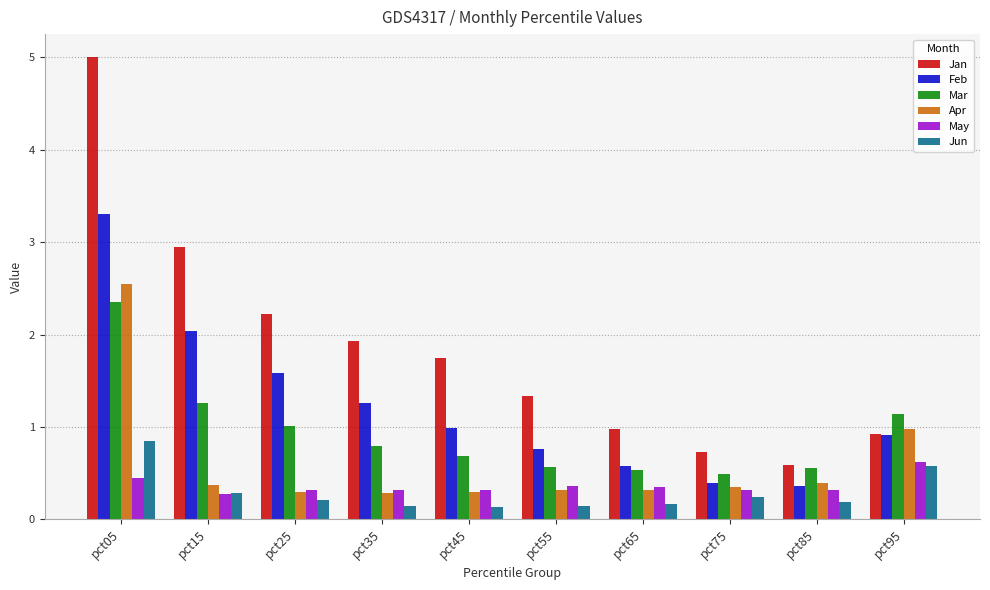

At which category is the sum across all series the highest?

pct05